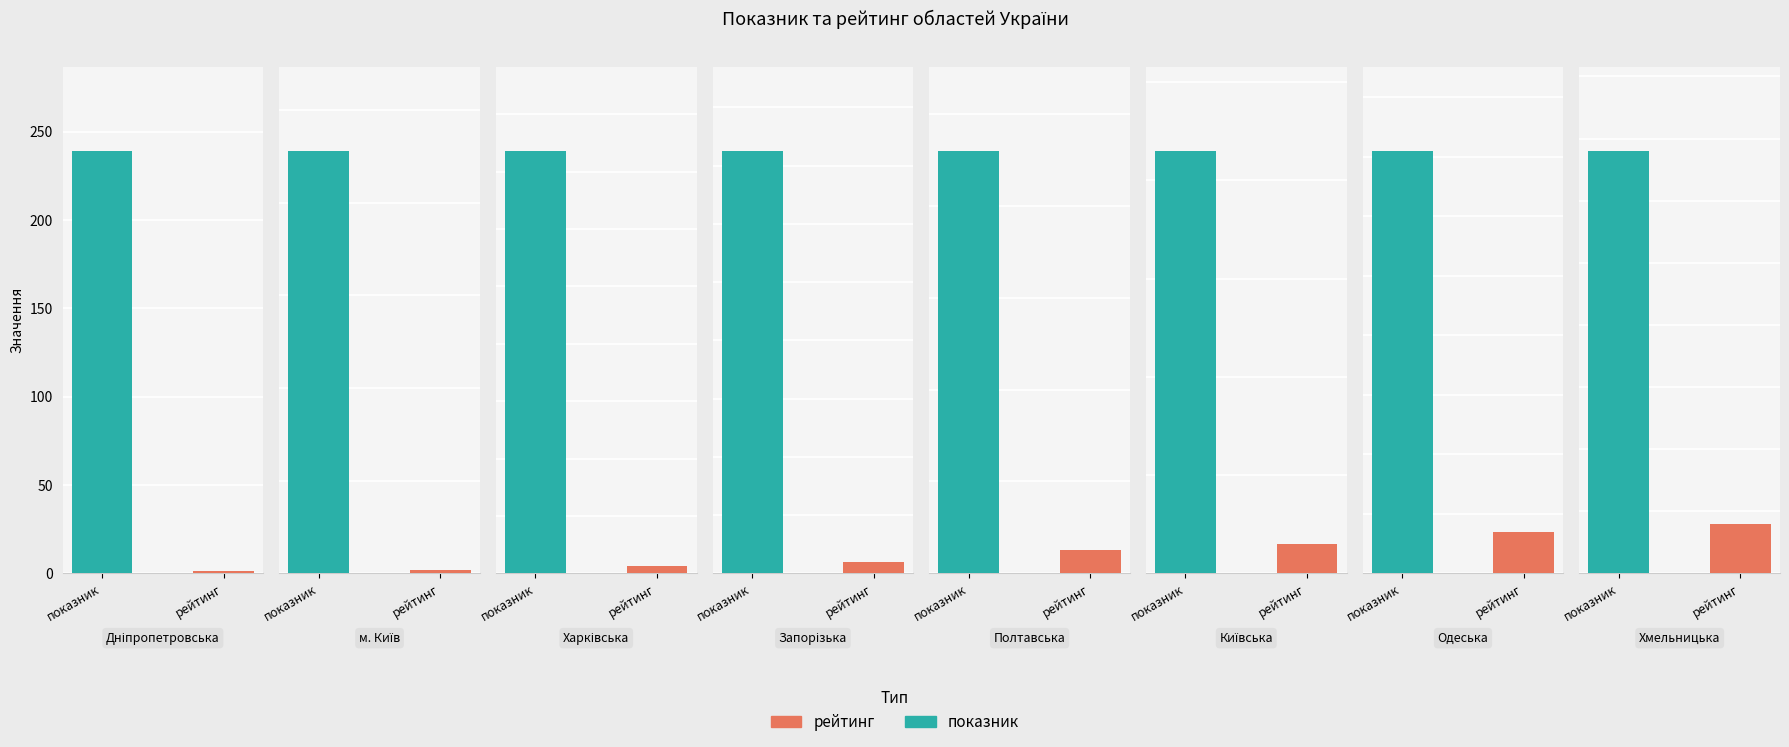

What are all the series names shown in the legend?

показник, рейтинг